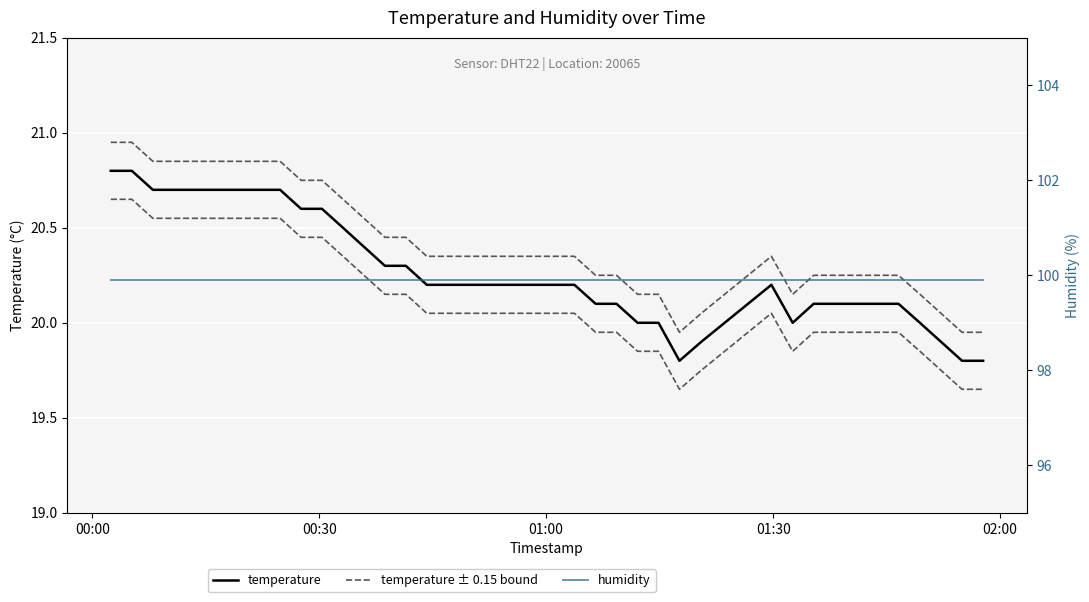

What is the smallest value displayed?

19.8